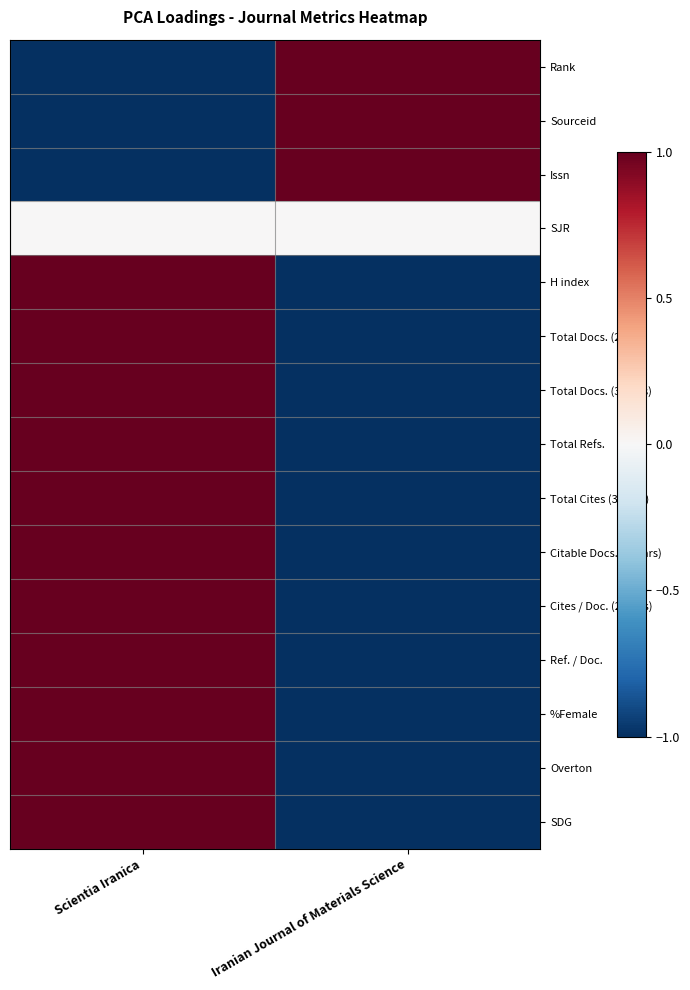

Reading left to right, extract all data points from this chart.

Rank: Scientia Iranica=-1	Iranian Journal of Materials Science=1
Sourceid: Scientia Iranica=-1	Iranian Journal of Materials Science=1
Issn: Scientia Iranica=-1	Iranian Journal of Materials Science=1
SJR: Scientia Iranica=0	Iranian Journal of Materials Science=0
H index: Scientia Iranica=1	Iranian Journal of Materials Science=-1
Total Docs. (2014): Scientia Iranica=1	Iranian Journal of Materials Science=-1
Total Docs. (3years): Scientia Iranica=1	Iranian Journal of Materials Science=-1
Total Refs.: Scientia Iranica=1	Iranian Journal of Materials Science=-1
Total Cites (3years): Scientia Iranica=1	Iranian Journal of Materials Science=-1
Citable Docs. (3years): Scientia Iranica=1	Iranian Journal of Materials Science=-1
Cites / Doc. (2years): Scientia Iranica=1	Iranian Journal of Materials Science=-1
Ref. / Doc.: Scientia Iranica=1	Iranian Journal of Materials Science=-1
%Female: Scientia Iranica=1	Iranian Journal of Materials Science=-1
Overton: Scientia Iranica=1	Iranian Journal of Materials Science=-1
SDG: Scientia Iranica=1	Iranian Journal of Materials Science=-1